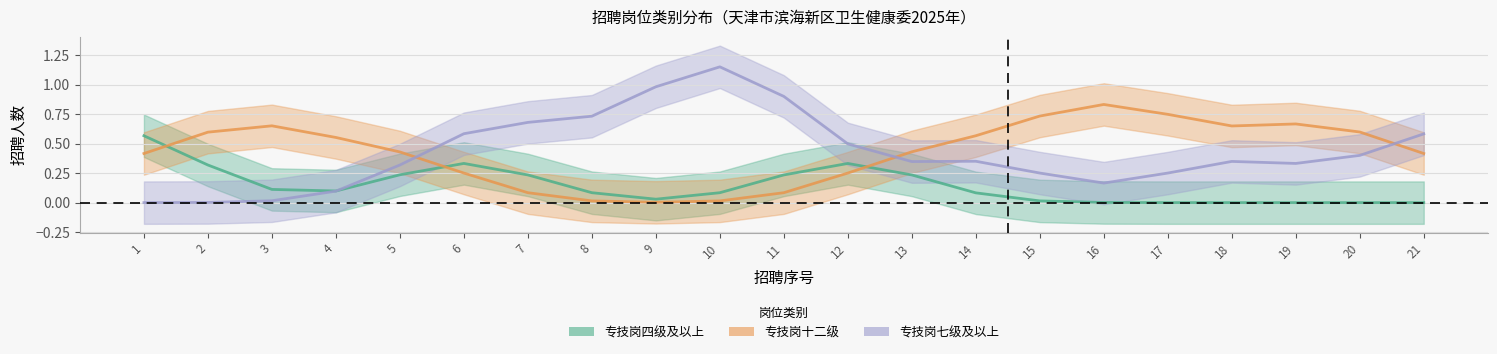

Which category has the highest value in the 专技岗四级及以上 series?

1